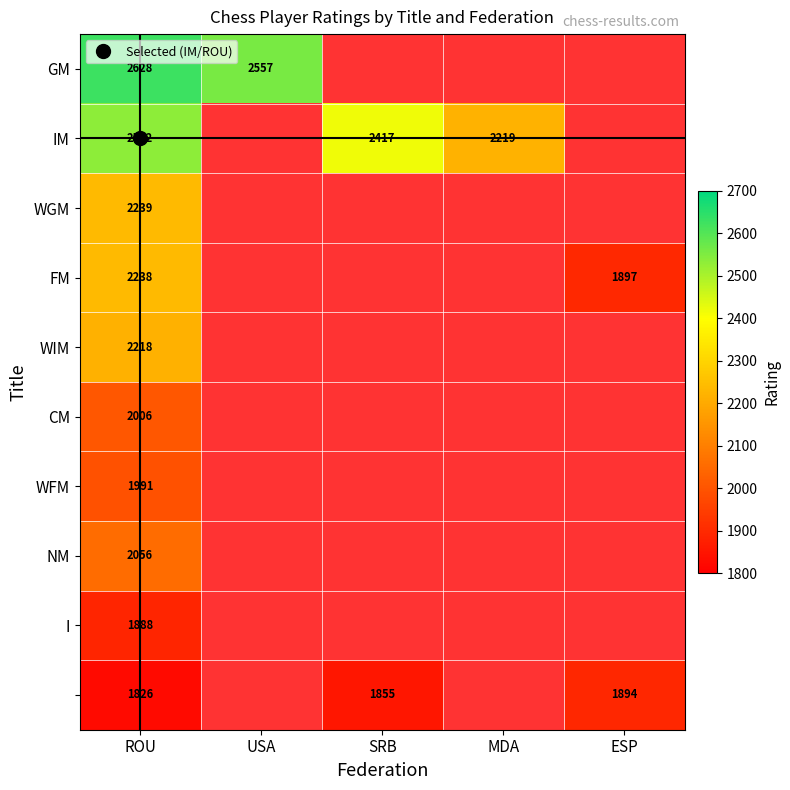

Which label corresponds to the smallest value in the chart?

ROU